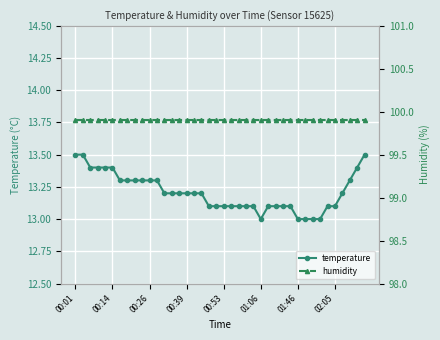

What is the difference between the maximum and second lowest values in the temperature series?

0.5